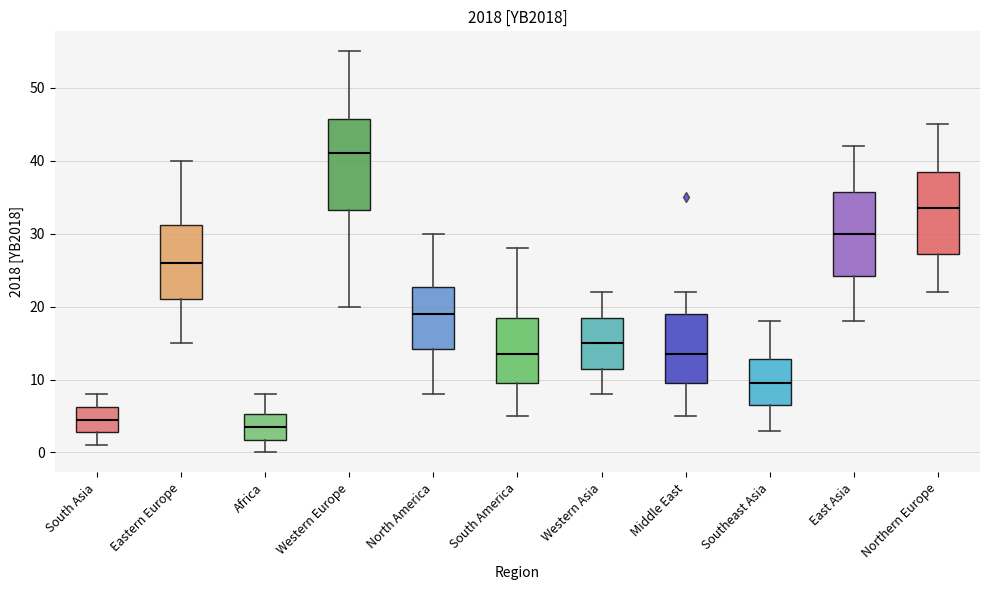

Reading left to right, read every box against the y-axis: the position of its median line, the range the box covers, and the ends of its whiskers. The values are not printed on the chart, so give them approximately, as read against the axis.

South Asia: median 5, box 3 to 6, whiskers 1 to 8
Eastern Europe: median 26, box 21 to 31, whiskers 15 to 40
Africa: median 4, box 2 to 5, whiskers 0 to 8
Western Europe: median 41, box 33 to 46, whiskers 20 to 55
North America: median 19, box 14 to 23, whiskers 8 to 30
South America: median 14, box 10 to 19, whiskers 5 to 28
Western Asia: median 15, box 12 to 19, whiskers 8 to 22
Middle East: median 14, box 10 to 19, whiskers 5 to 22
Southeast Asia: median 10, box 7 to 13, whiskers 3 to 18
East Asia: median 30, box 24 to 36, whiskers 18 to 42
Northern Europe: median 34, box 27 to 39, whiskers 22 to 45